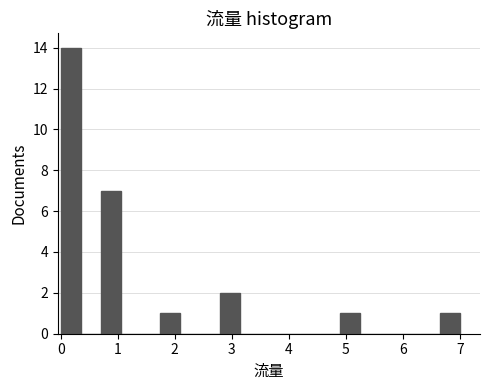

Around what value on the x-axis is the tallest bar? Give the approximate position of its centre, as read against the axis.

0.2